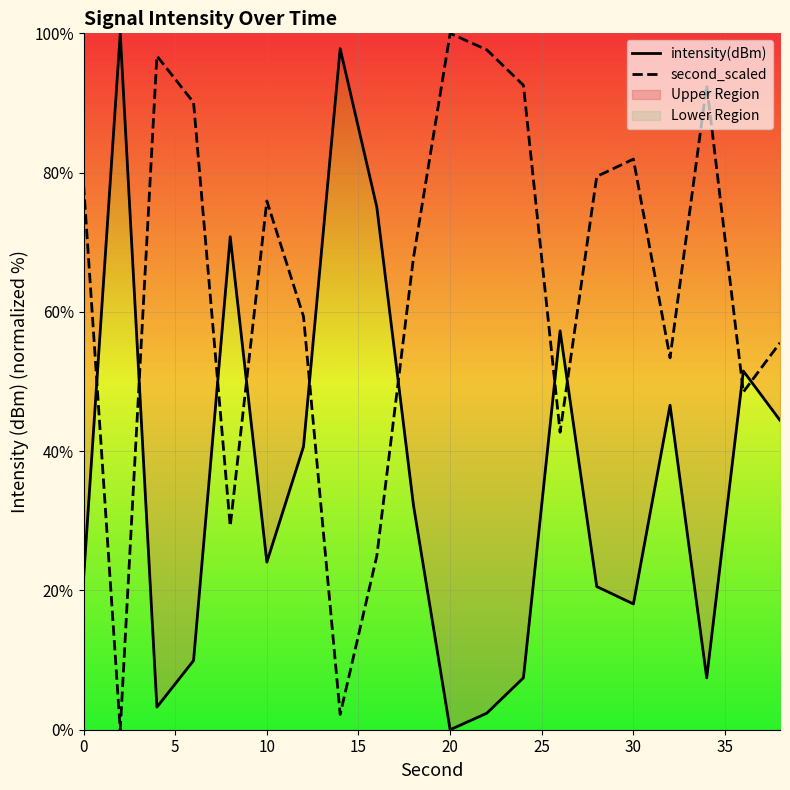

What is the greatest value displayed?

100.0